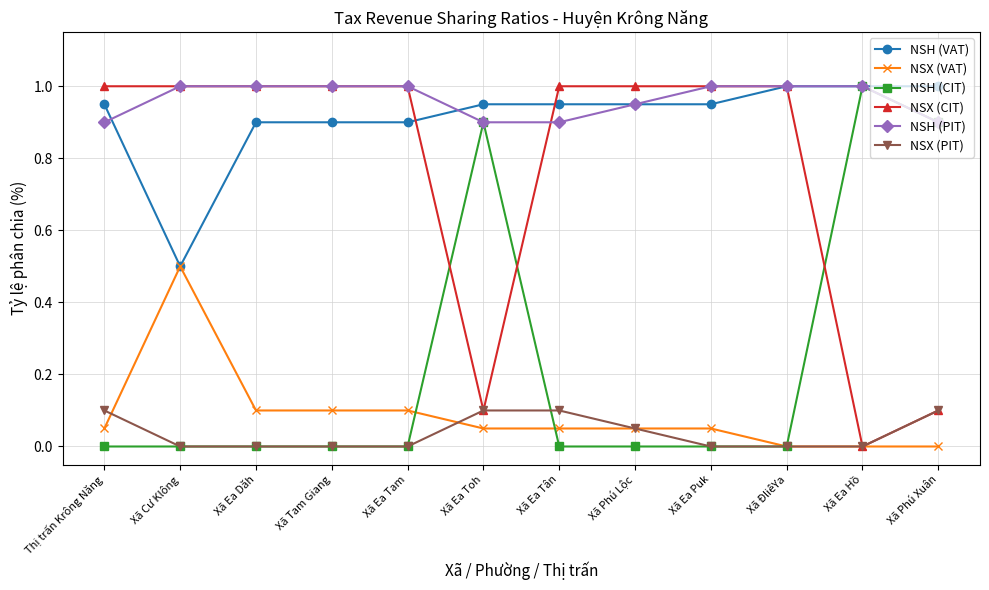

What is the sum of the NSH (PIT) values at Xã Ea Dăh and Xã Cư Klông?

2.0